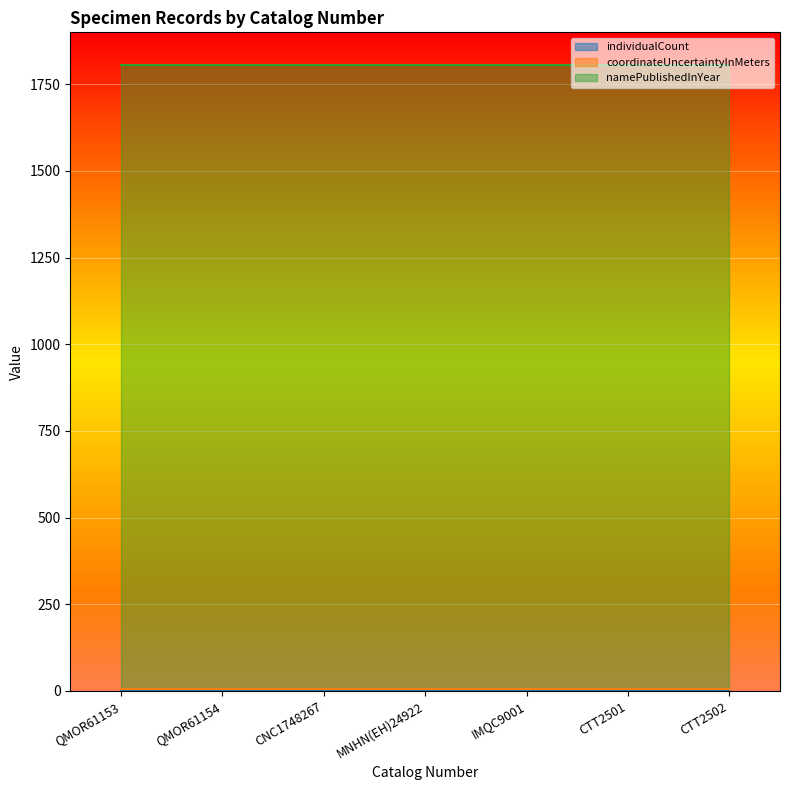

The namePublishedInYear series shows 2962 at QMOR61154. True or false?

False